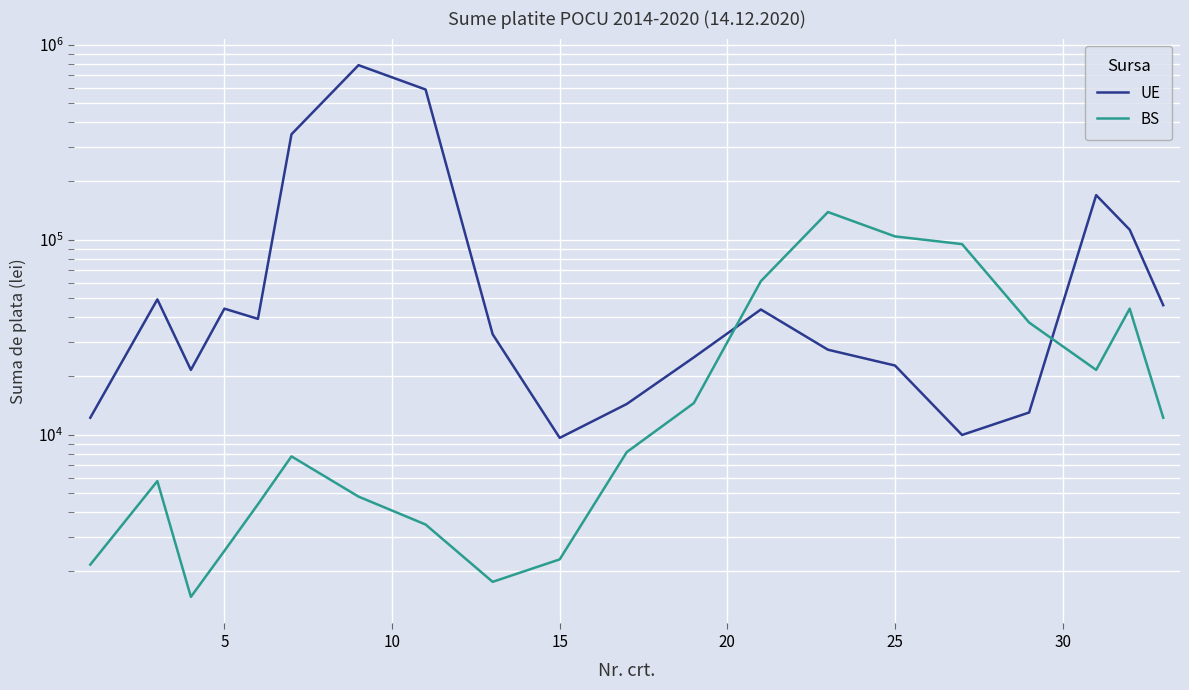

How many lines are shown in the chart?

2